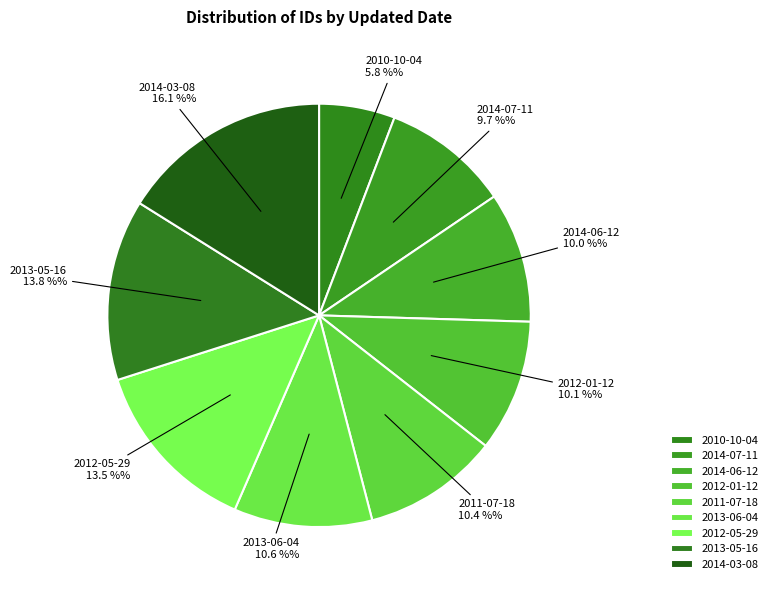

To the nearest percent, what is the difference between the 2012-01-12 and 2013-05-16 slice percentages?

4%